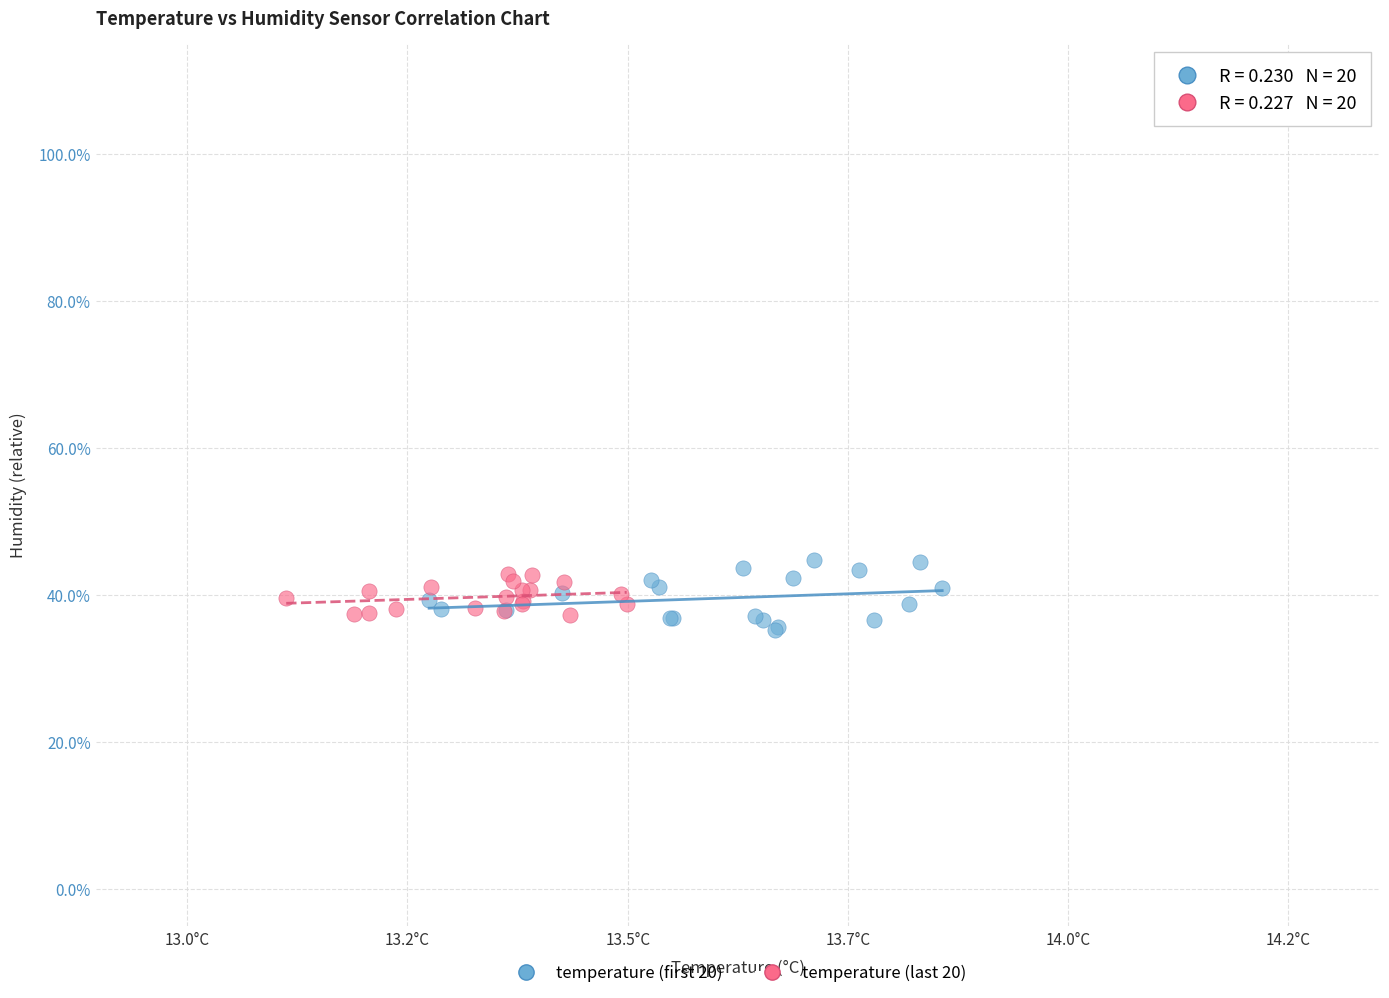

What are all the series names shown in the legend?

temperature (first 20), temperature (last 20)